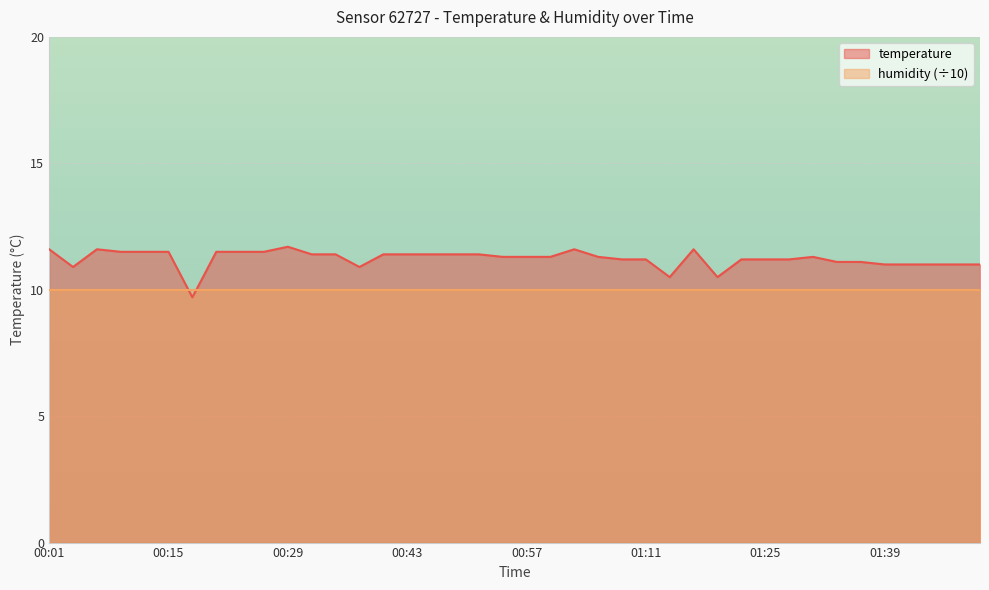

How many data points does each series have?

40